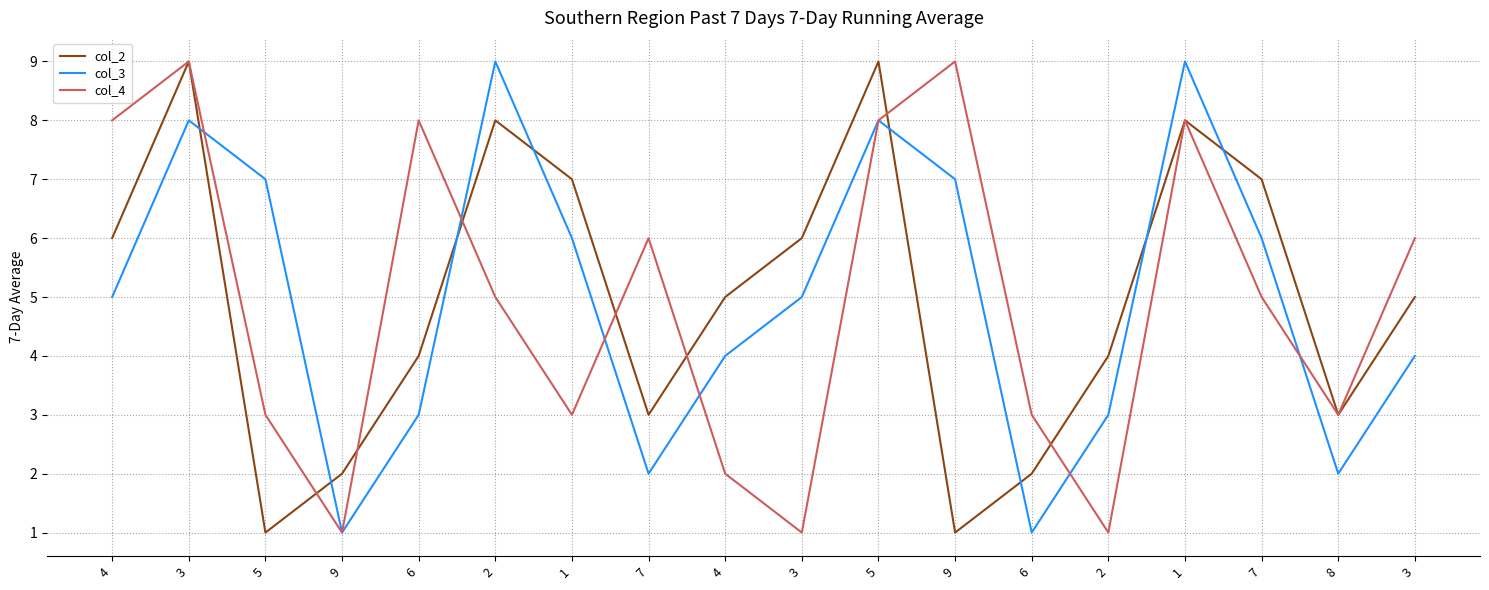

What is the difference between the maximum and minimum values in the col_2 series?

8